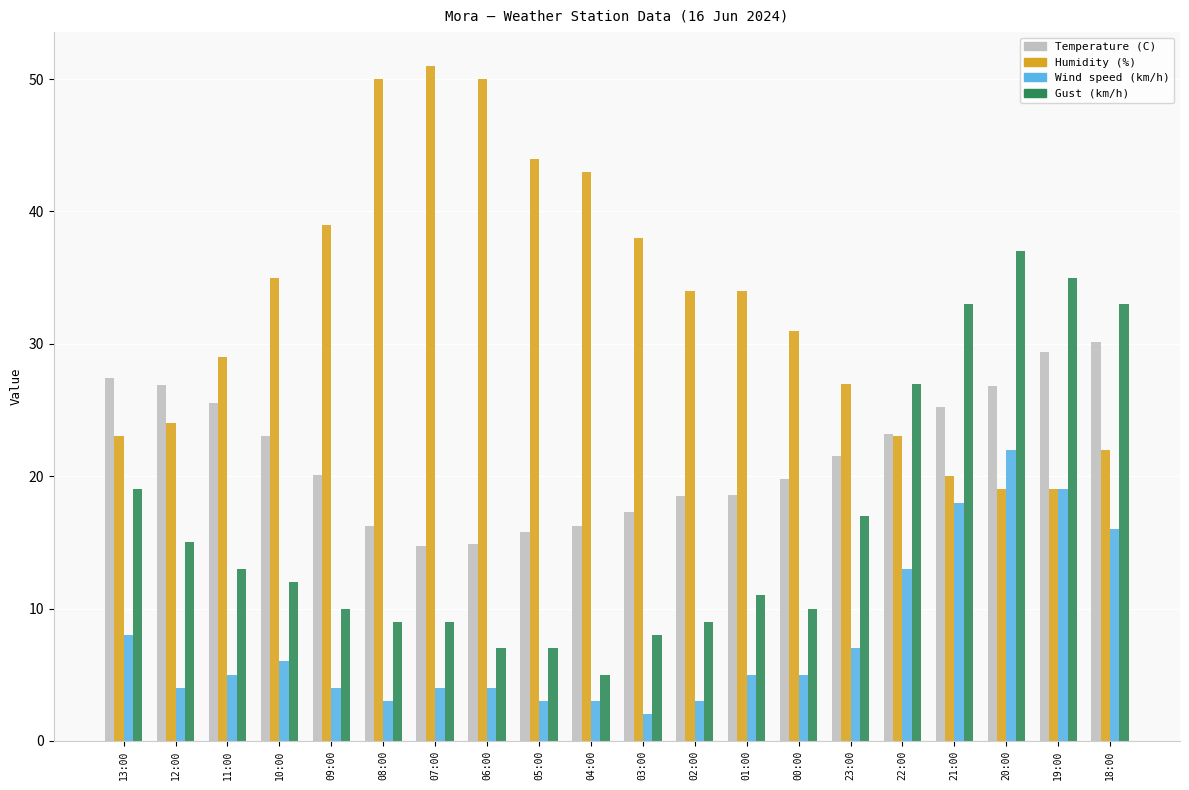

At how many categories does at least one series exceed 6?

20